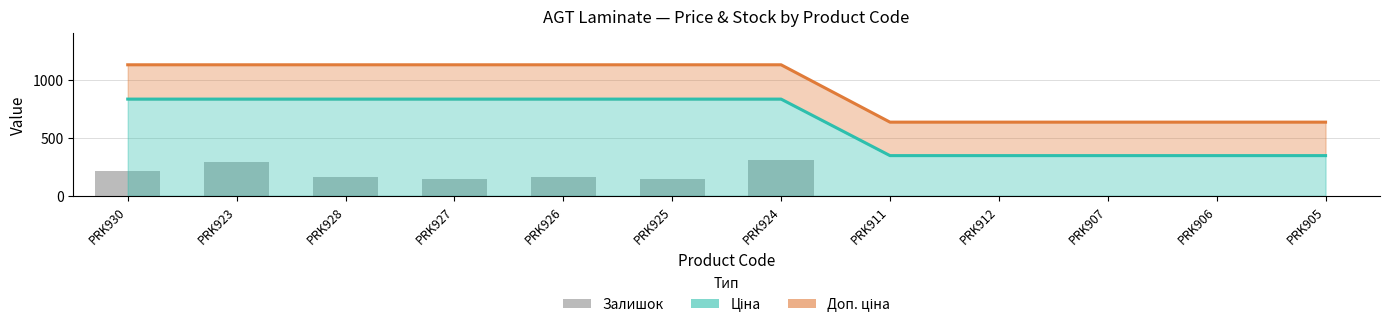

What are all the series names shown in the legend?

Ціна, Доп. ціна, Залишок